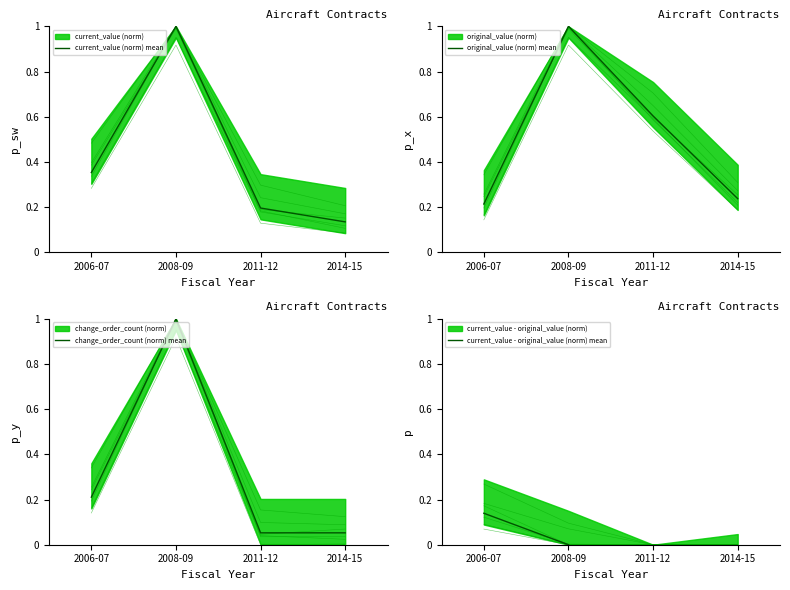

What is the approximate value of current_value - original_value (norm) mean at 2006-07?

0.1